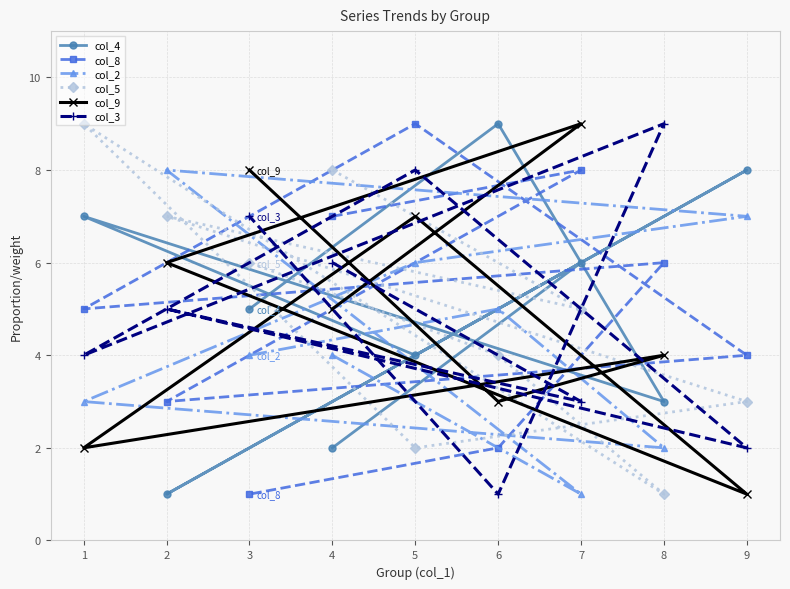

At 2, list the series in order from smallest to largest.

col_4, col_8, col_3, col_9, col_5, col_2